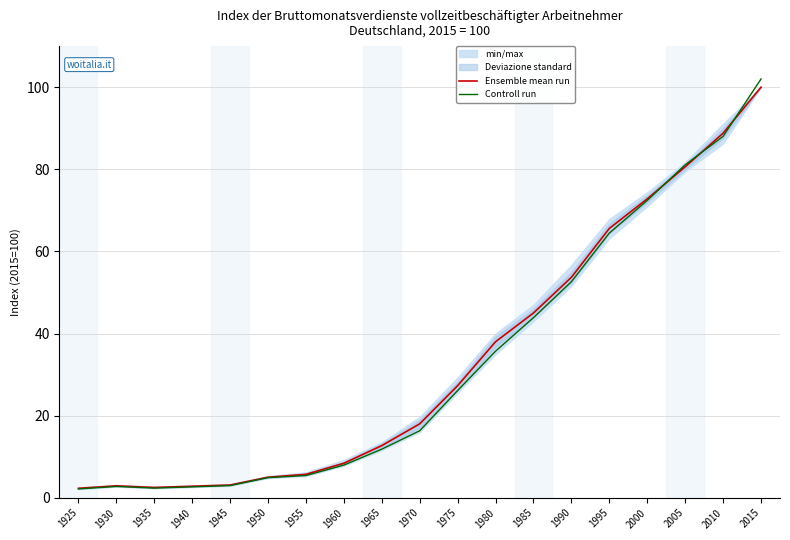

How many lines are shown in the chart?

2